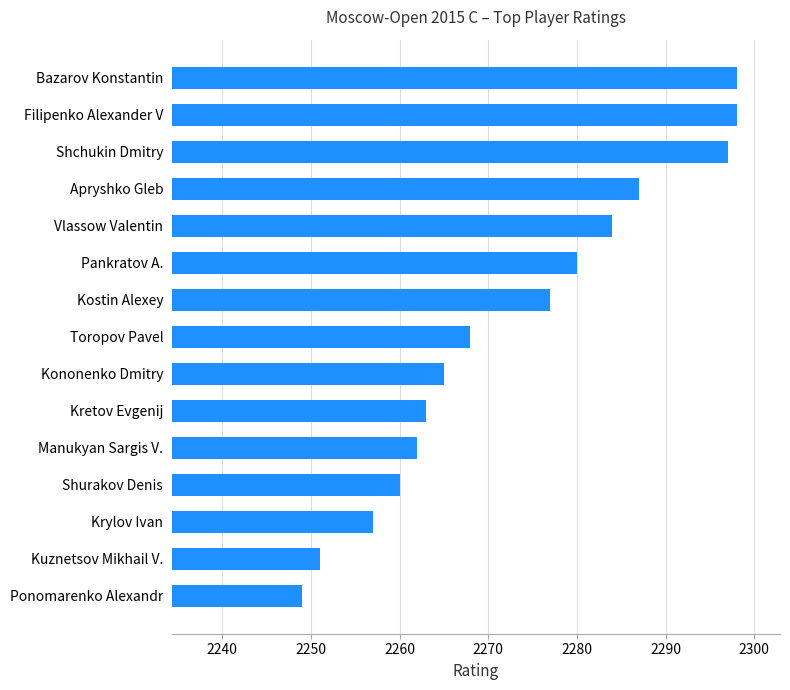

What is the approximate value at Filipenko Alexander V, to the nearest 10?

2300